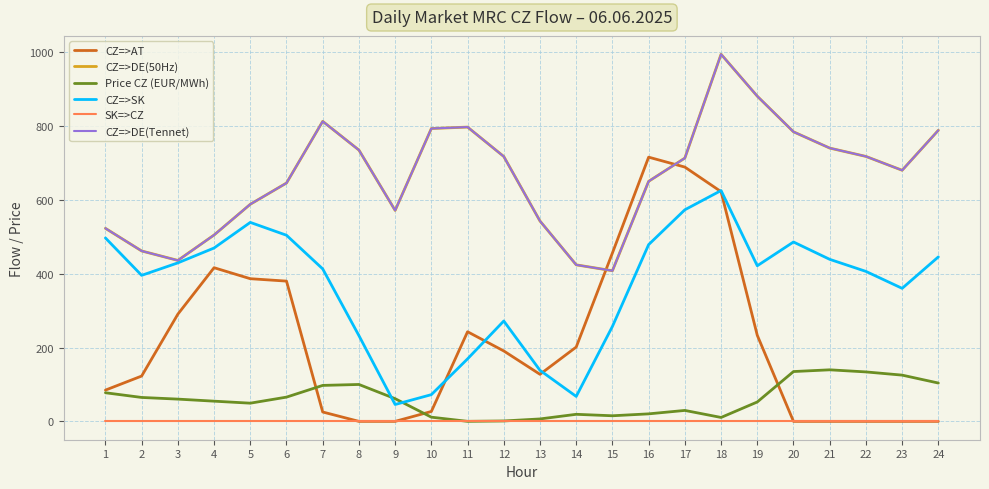

Is the value of CZ=>DE(50Hz) at 7 greater than the value of SK=>CZ at 20?

Yes